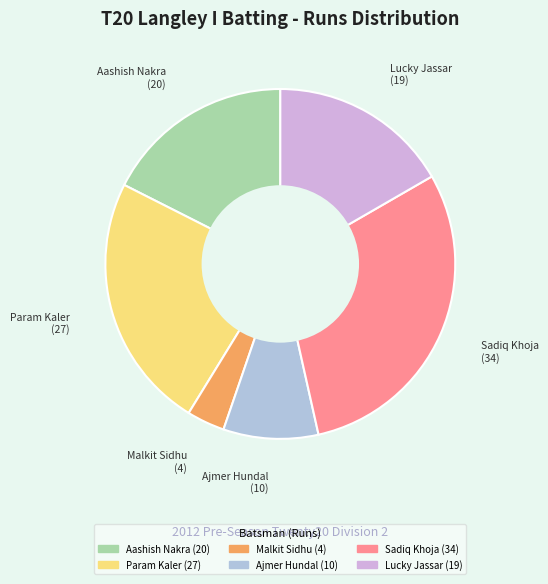

Count the number of slices in the pie.

6